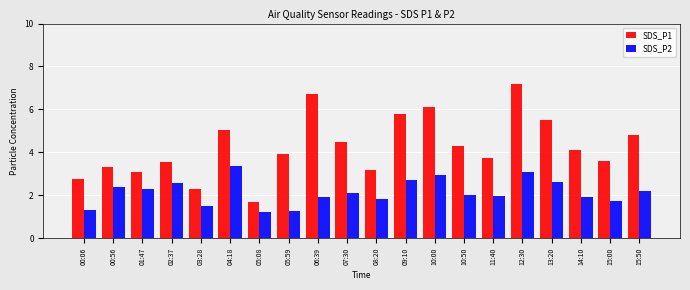

What is the maximum value shown in the chart?

7.2